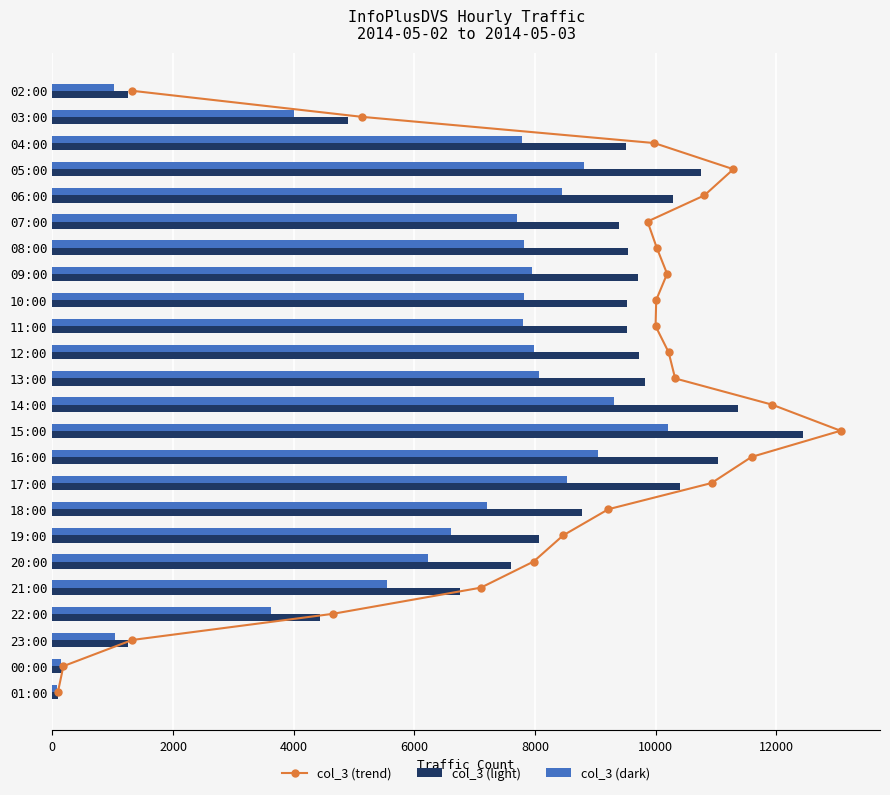

The value of col_3 (dark) at 18:00 is 3503.7. True or false?

False